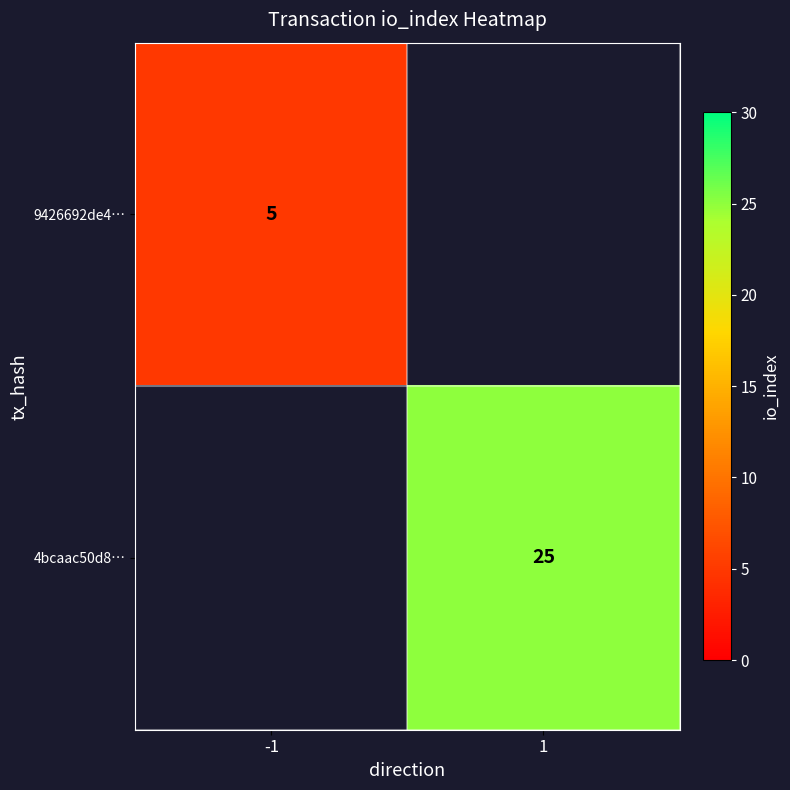

Which category has the lowest value across all series?

-1